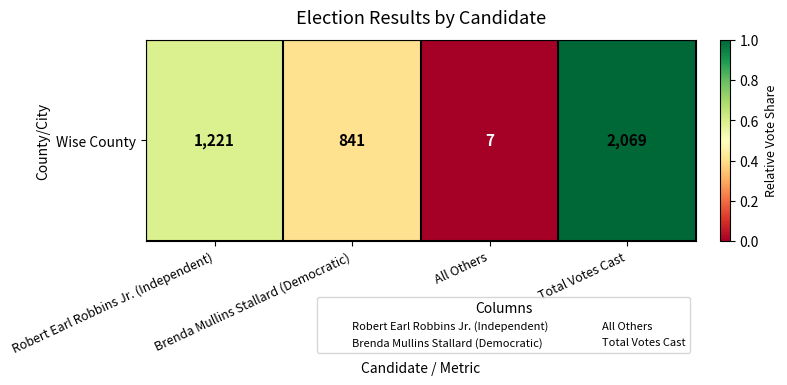

Rank the categories by value from highest to lowest.

Total Votes Cast, Robert Earl Robbins Jr. (Independent), Brenda Mullins Stallard (Democratic), All Others